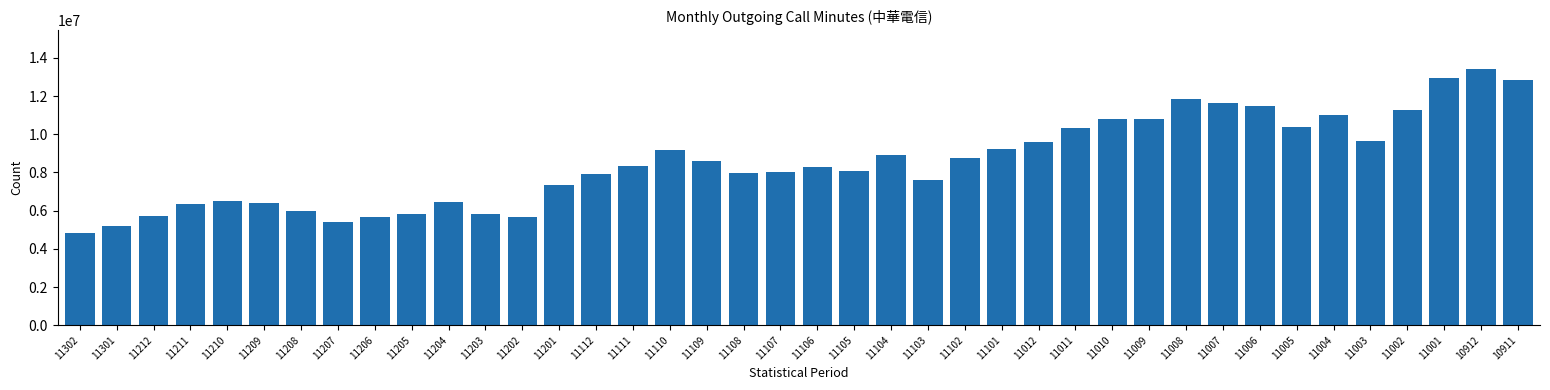

What is the value of the 33rd bar from the left?

11456311